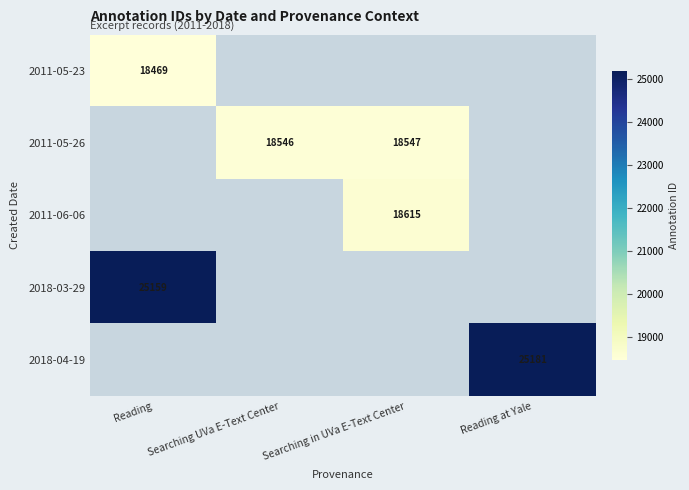

The 2018-04-19 series shows 14537.3 at Reading at Yale. True or false?

False